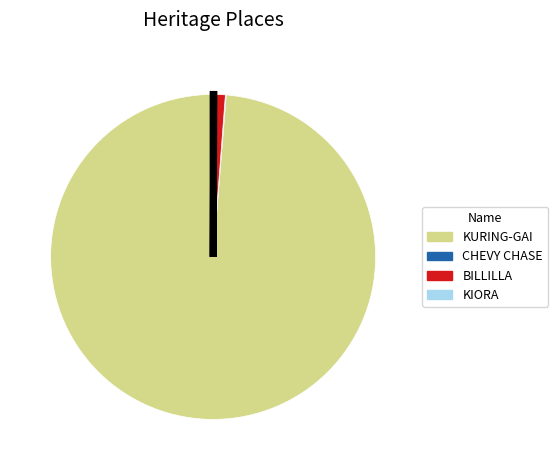

Combined, do KURING-GAI and BILLILLA account for over 50%?

Yes